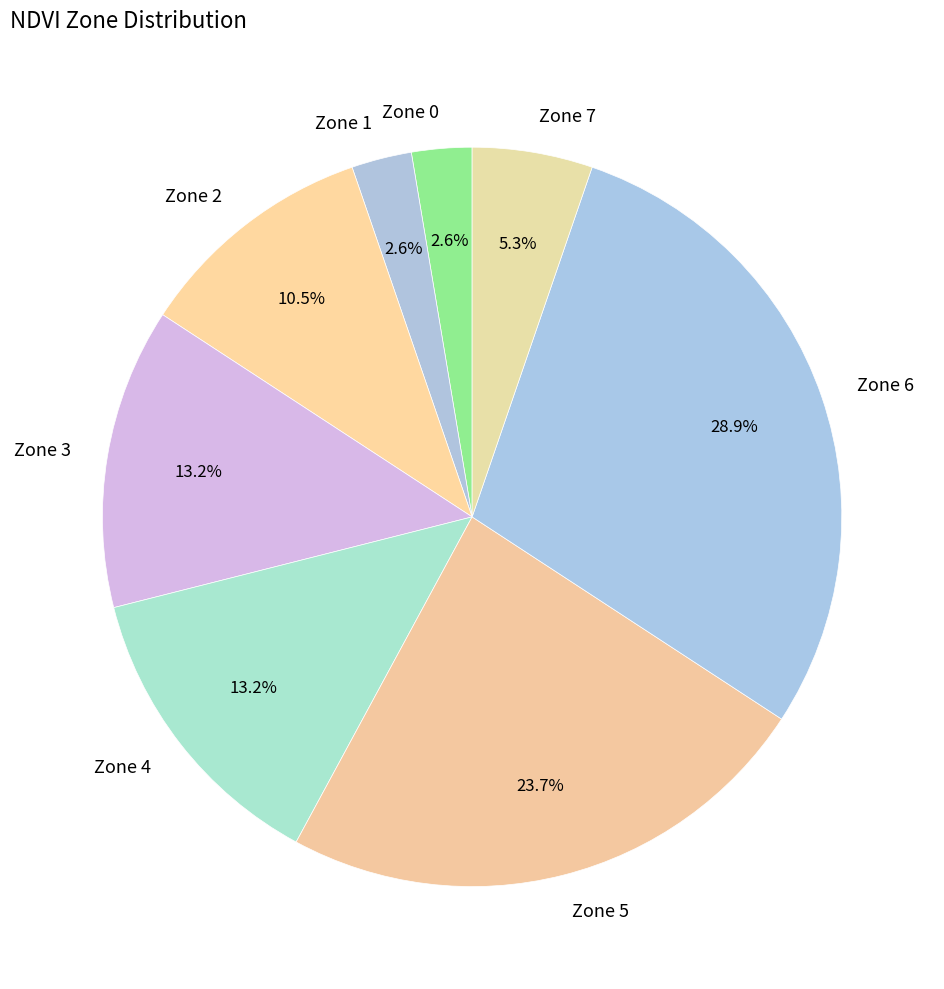

Which has a higher value, Zone 5 or Zone 3?

Zone 5